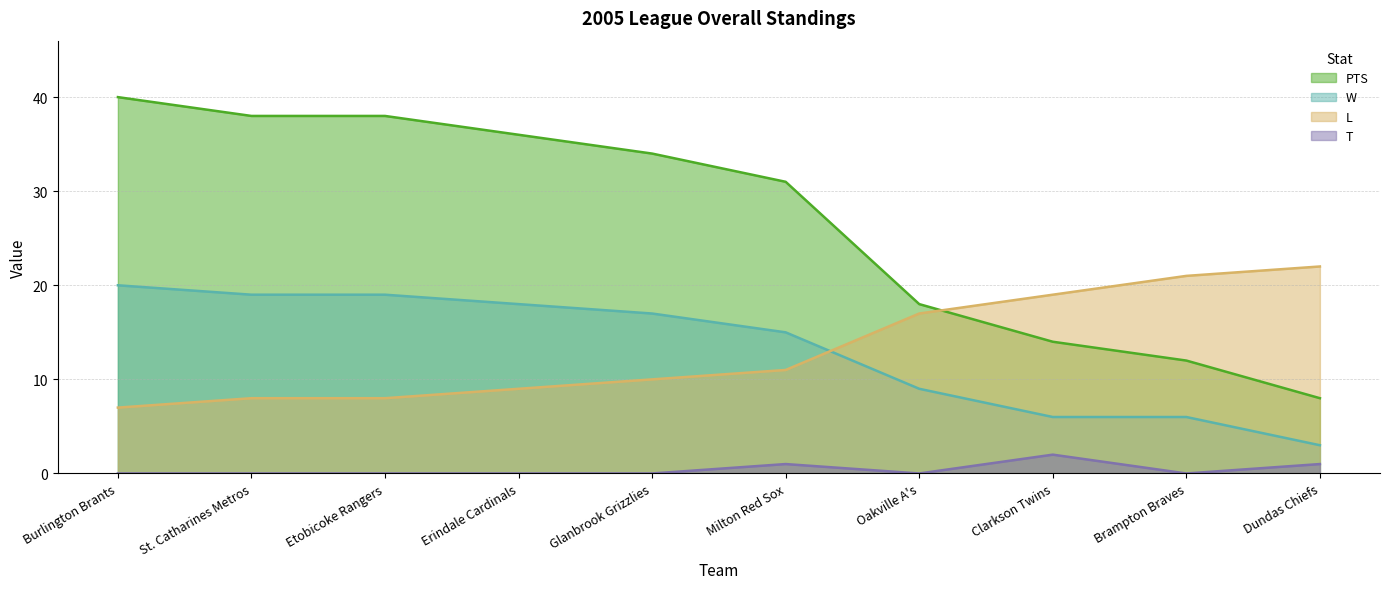

True or false: W and PTS intersect in this chart.

False